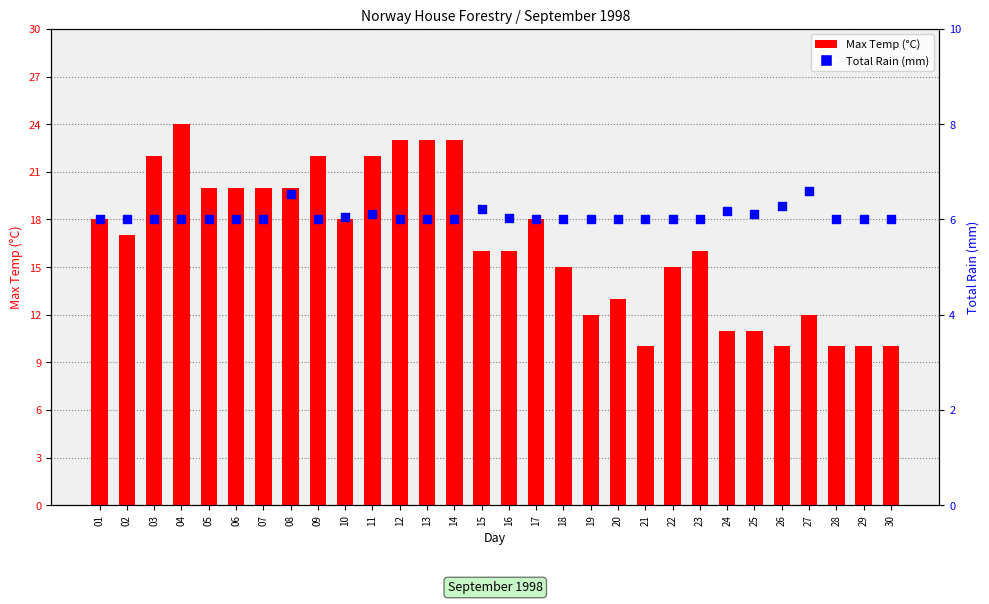

At how many categories does at least one series exceed 23?

1